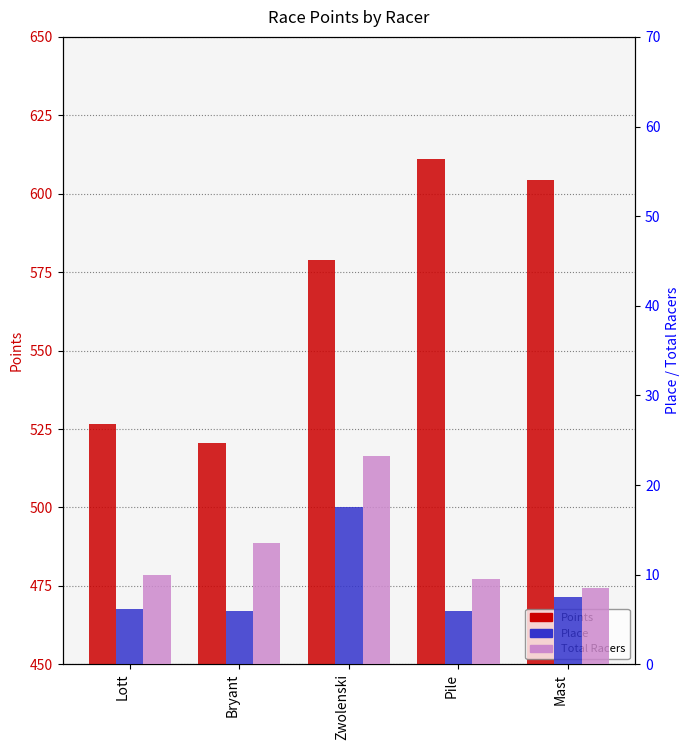

Which series changed the most between Zwolenski and Mast?

Points